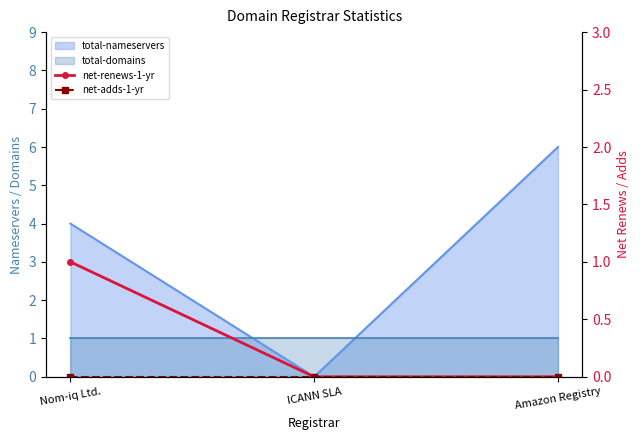

What is the difference between the maximum and minimum values in the net-renews-1-yr series?

1